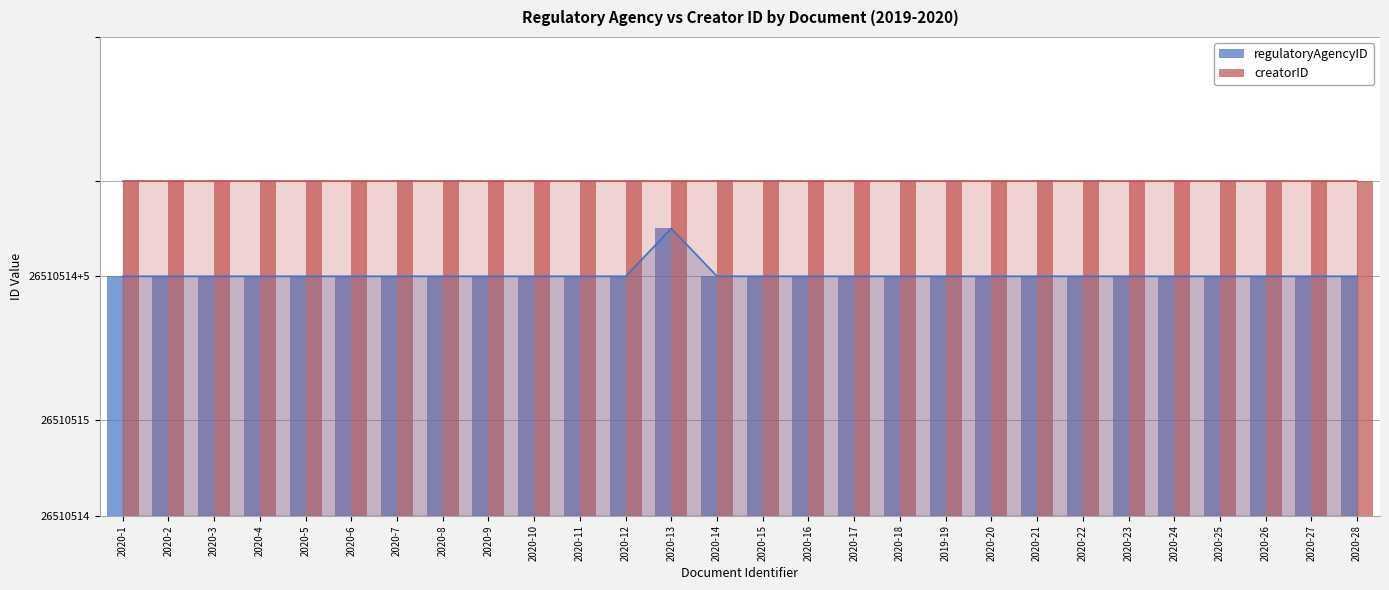

The regulatoryAgencyID series shows 5 at 2020-6. True or false?

True